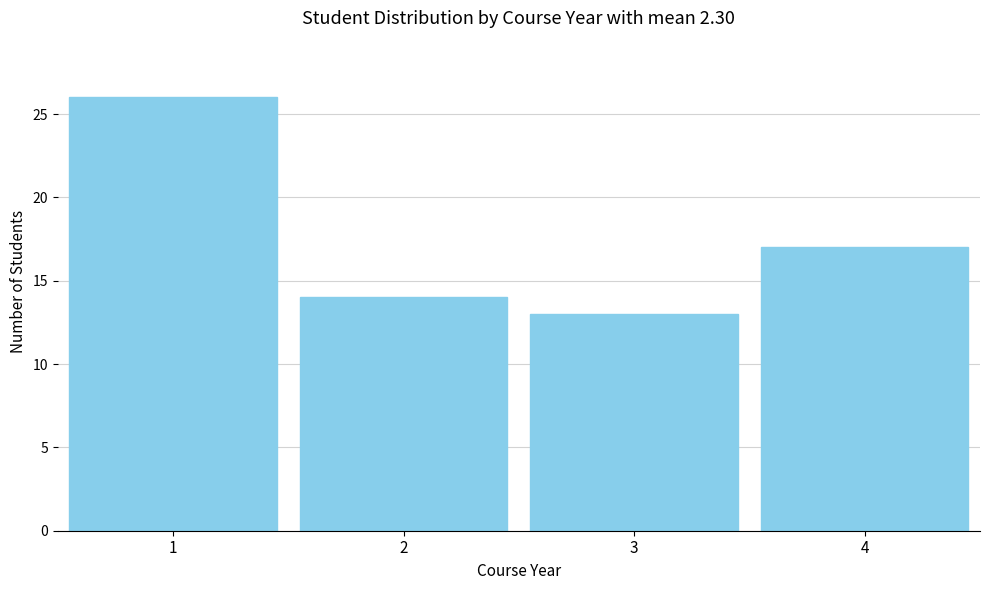

Reading left to right, what are all the values shown in this chart?

1=26	2=14	3=13	4=17